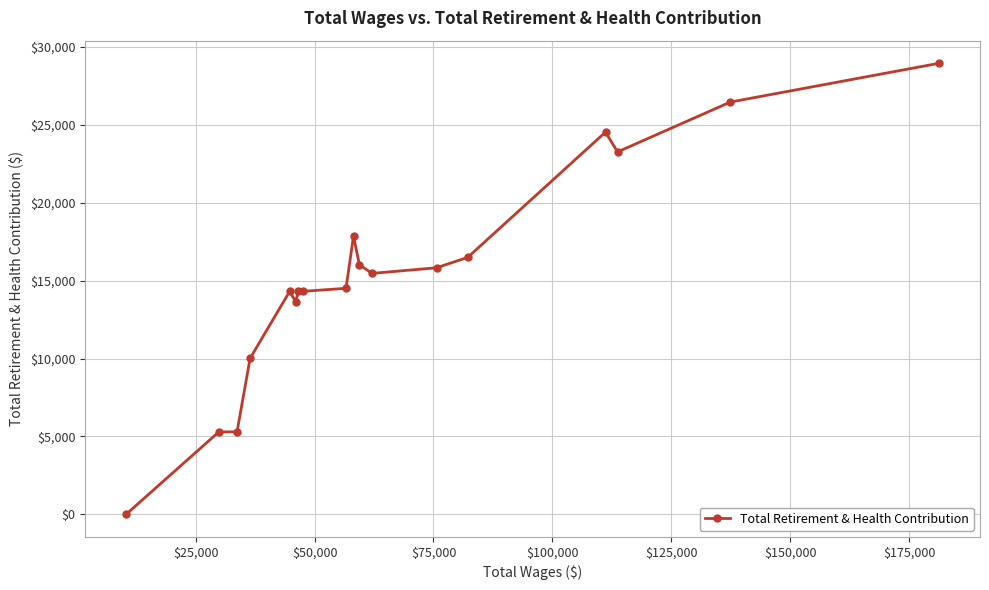

True or false: there are more than 0 points higher than both neighbors.

True